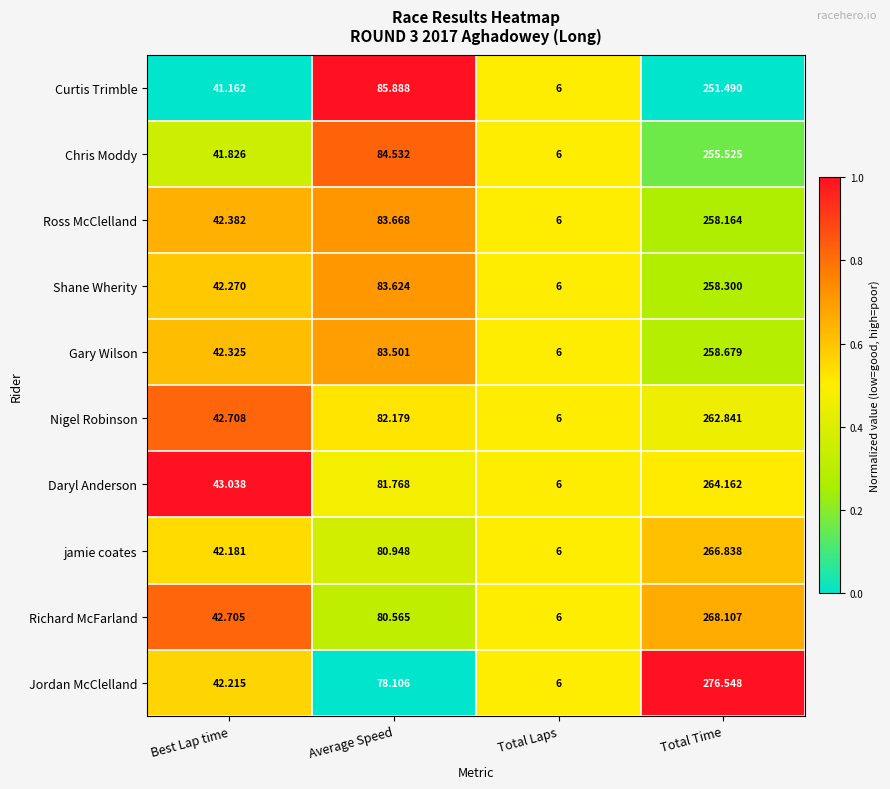

At which category is the sum across all series the highest?

Total Time